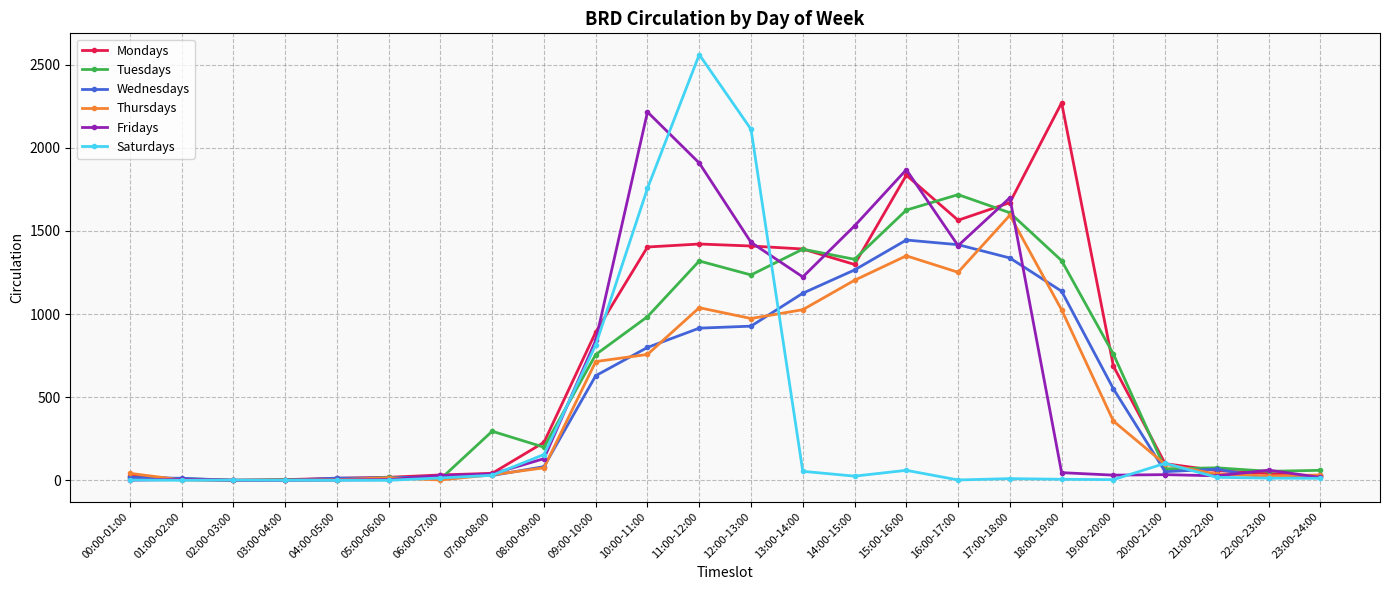

At which label does Fridays reach its peak?

10:00-11:00